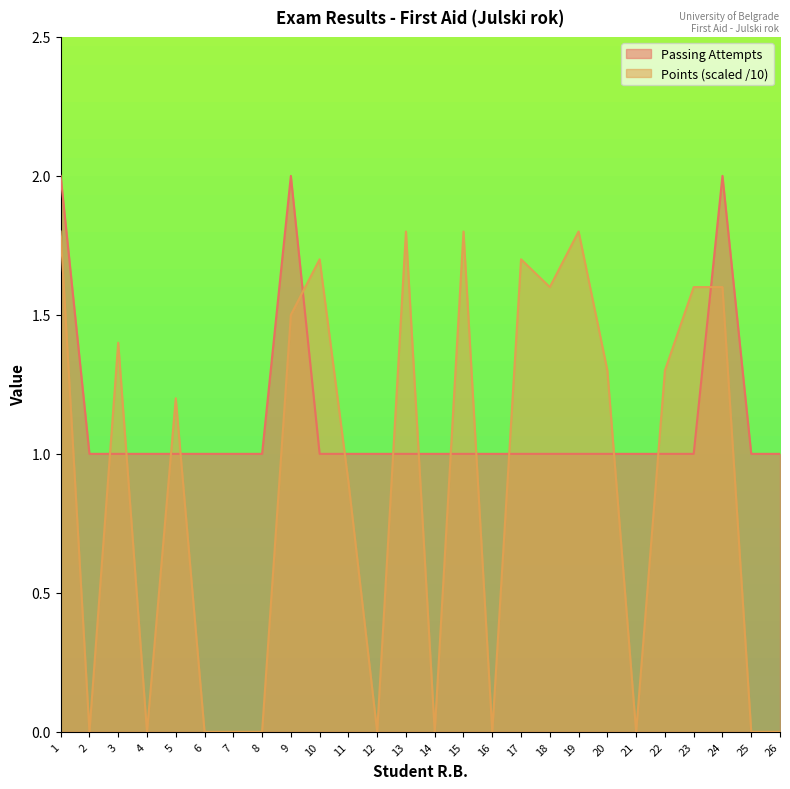

How many times do Points and Passing Attempts cross each other?

14